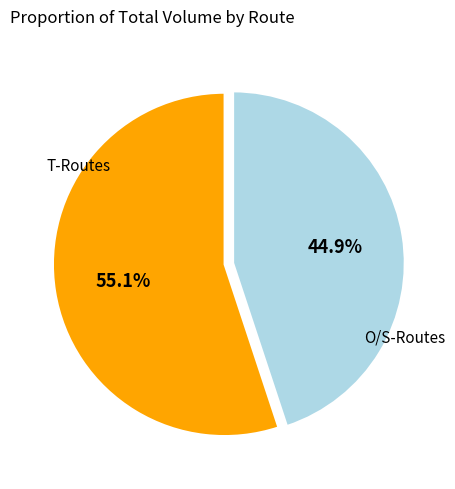

Does any single category account for the majority?

Yes